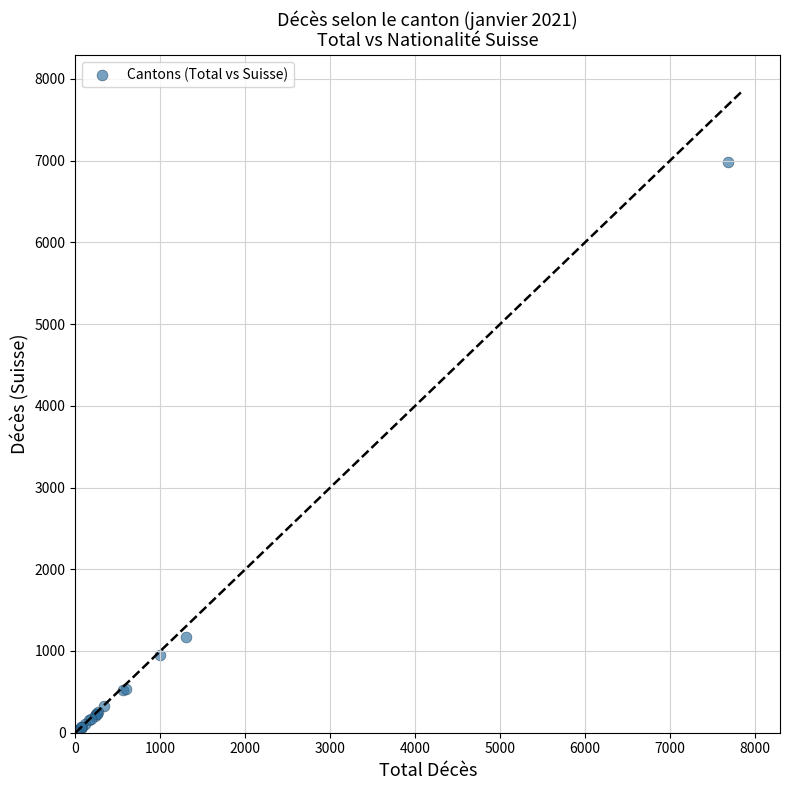

What Y value in the scatter plot is closest to 3496?

1167